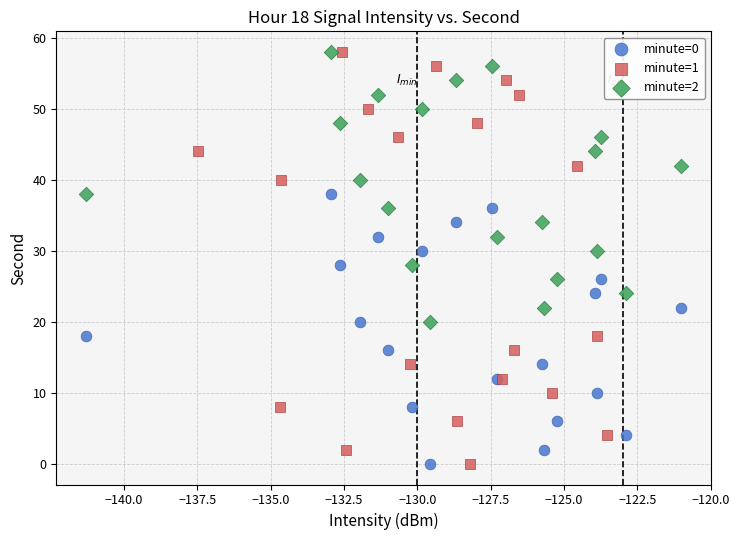

Which series has the largest Y range (max minus min)?

minute=1